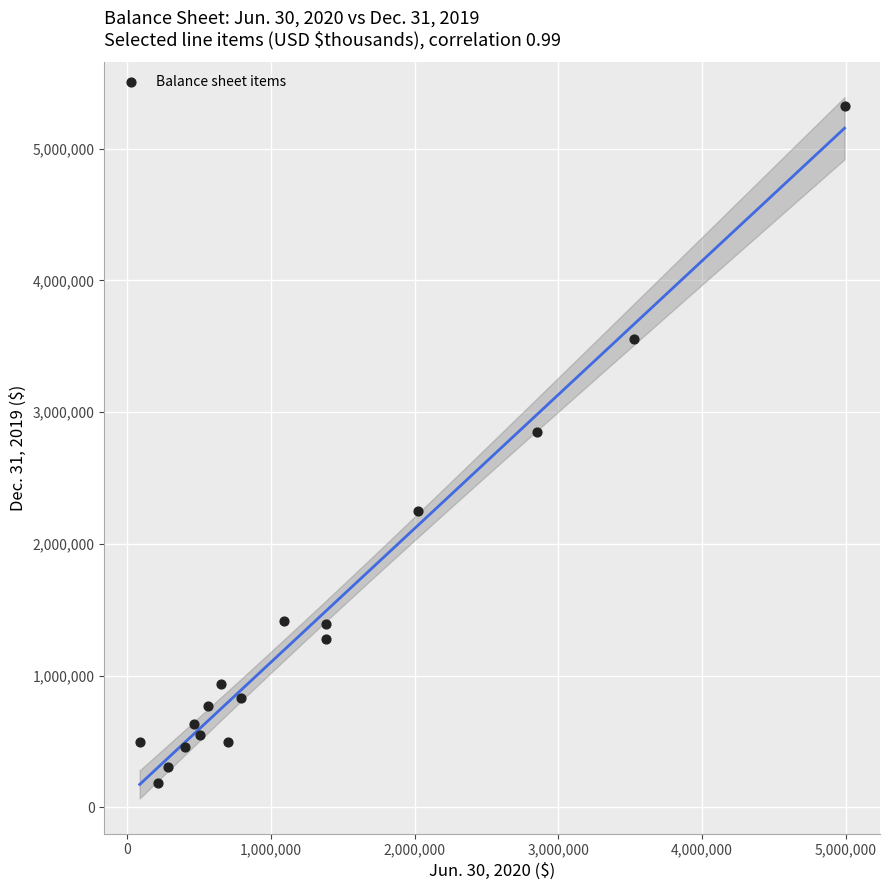

What is the range of Y values (max minus min)?

5139143